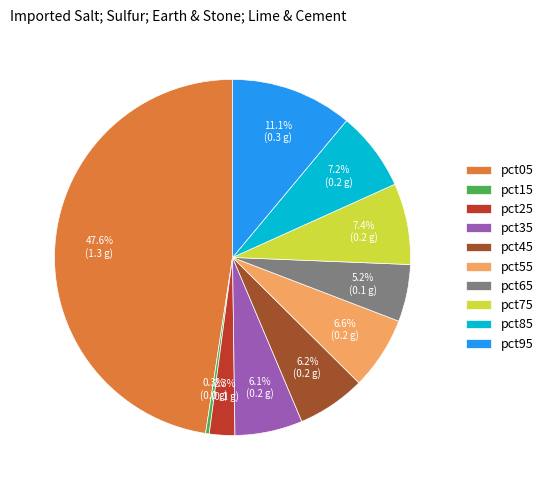

How many slices are in this pie chart?

10